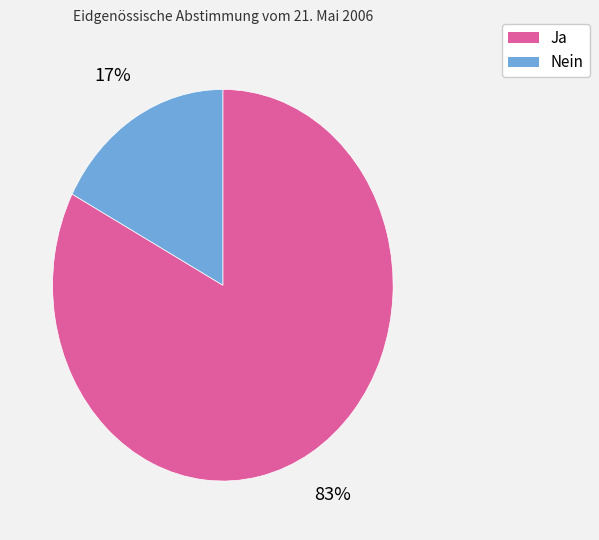

True or false: Nein accounts for 5% of the total.

False